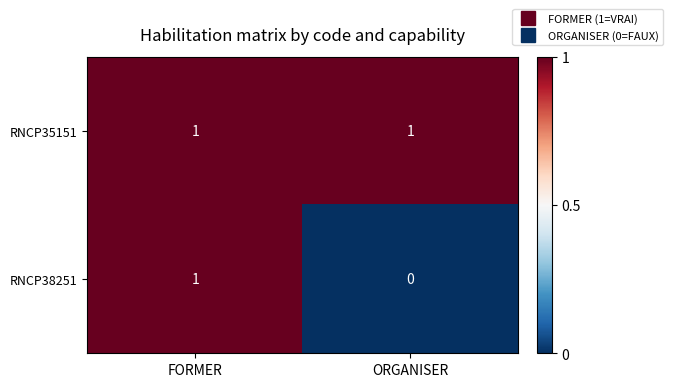

Rank the categories by RNCP38251 value from lowest to highest.

ORGANISER, FORMER